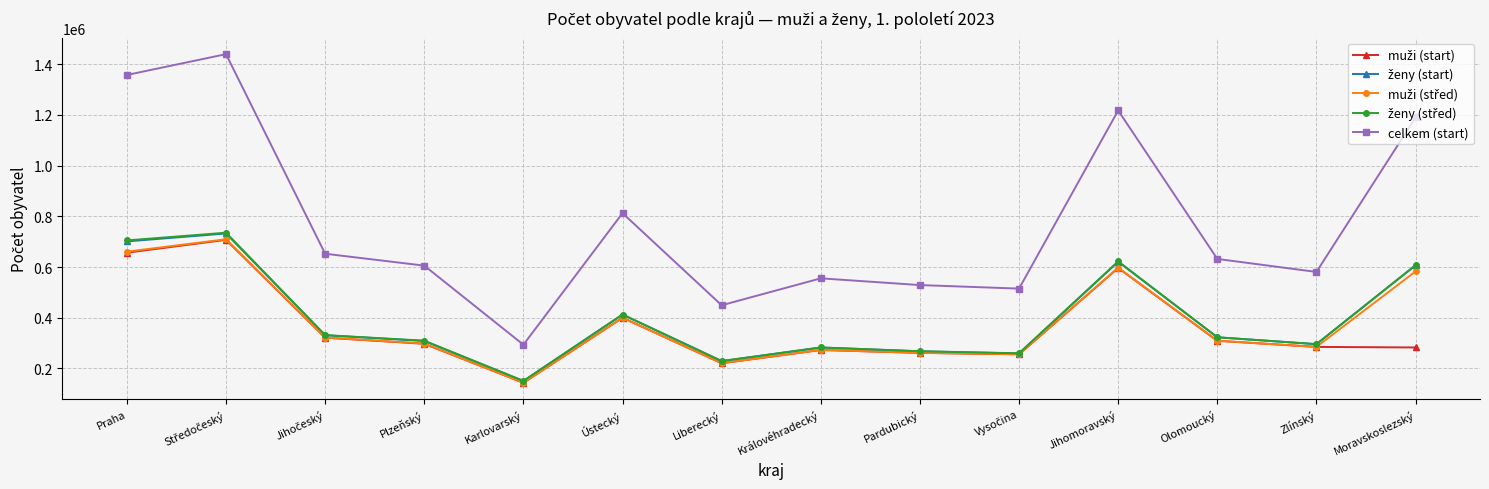

How many data points does each series have?

14